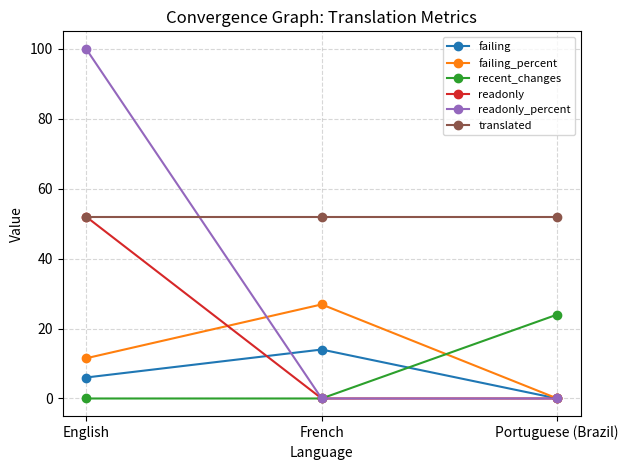

How many lines are shown in the chart?

6